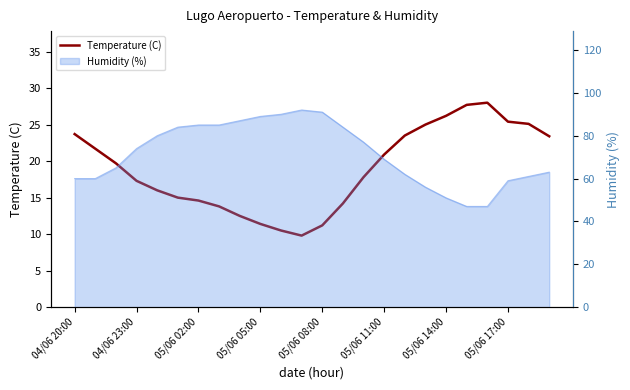

What is the sum of all values?

454.4